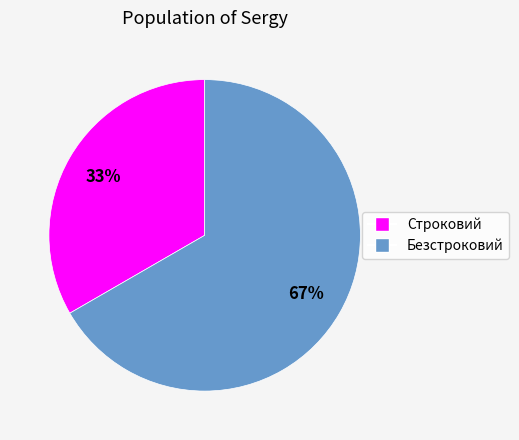

Rank the categories by value from lowest to highest.

Строковий, Безстроковий